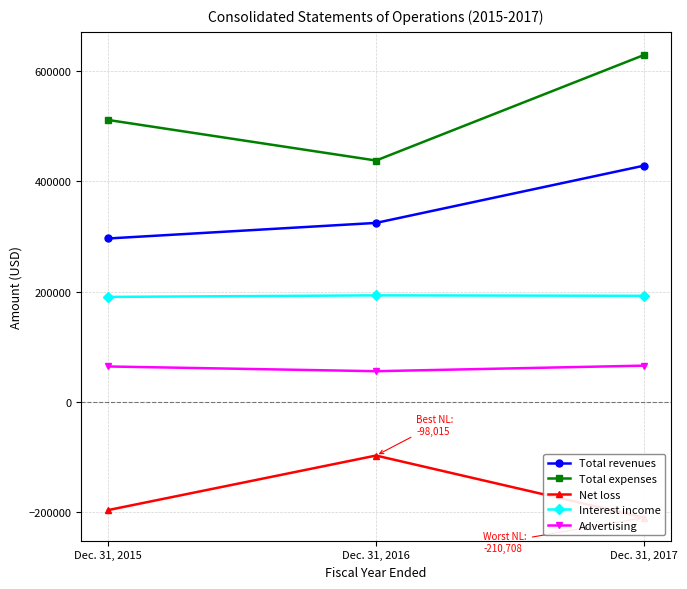

Reading left to right, list all the values displayed in this chart.

Total revenues: Dec. 31, 2015=296367	Dec. 31, 2016=324672	Dec. 31, 2017=428712
Total expenses: Dec. 31, 2015=511723	Dec. 31, 2016=438027	Dec. 31, 2017=629775
Net loss: Dec. 31, 2015=-197140	Dec. 31, 2016=-98015	Dec. 31, 2017=-210708
Interest income: Dec. 31, 2015=190203	Dec. 31, 2016=193032	Dec. 31, 2017=192240
Advertising: Dec. 31, 2015=63820	Dec. 31, 2016=55223	Dec. 31, 2017=65347